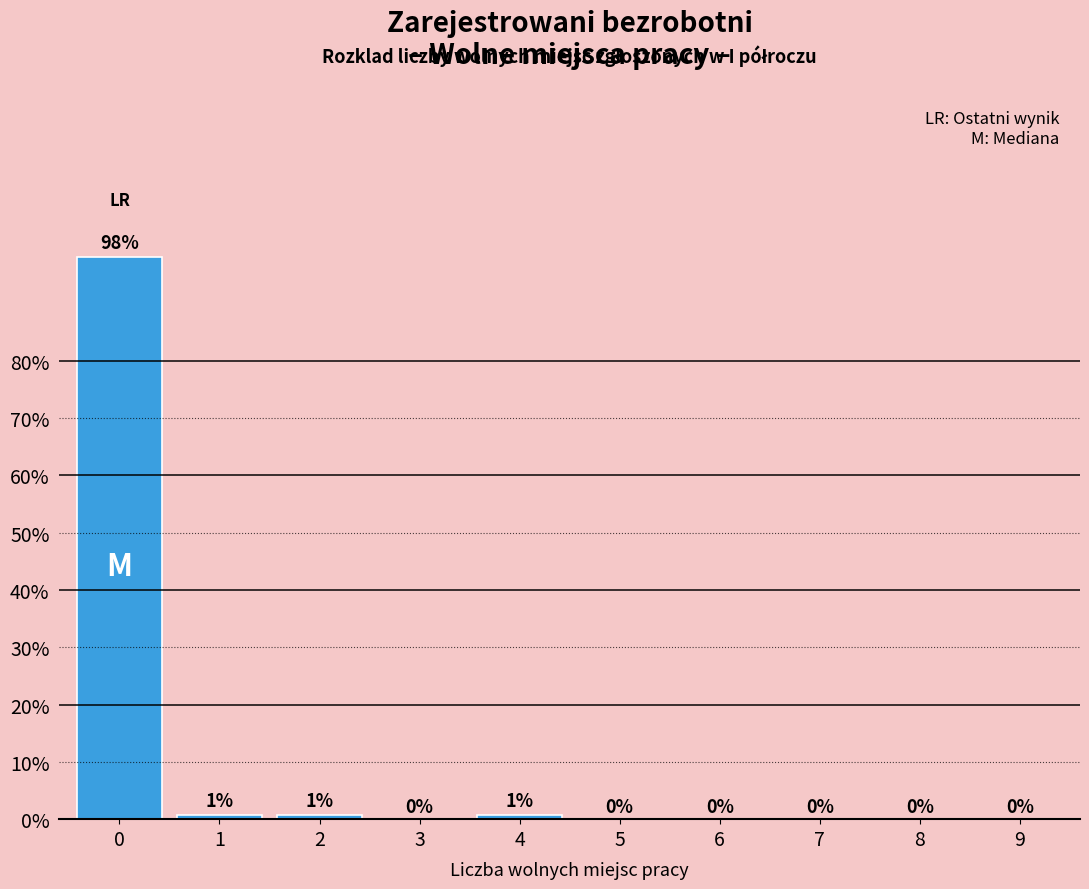

What is the greatest value displayed?

98.0